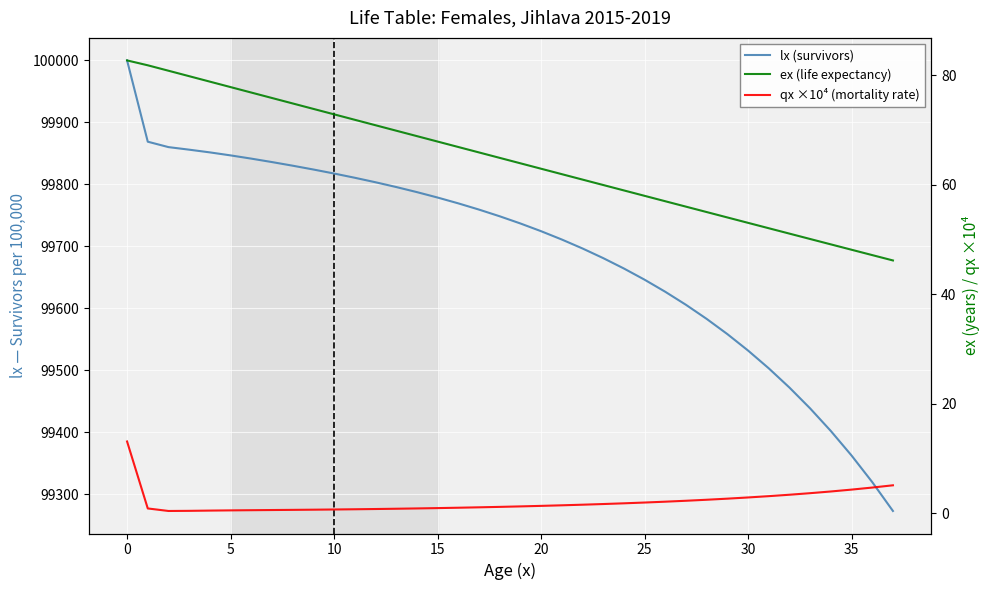

Between 16 and 23, which series saw the biggest shift?

lx (survivors)